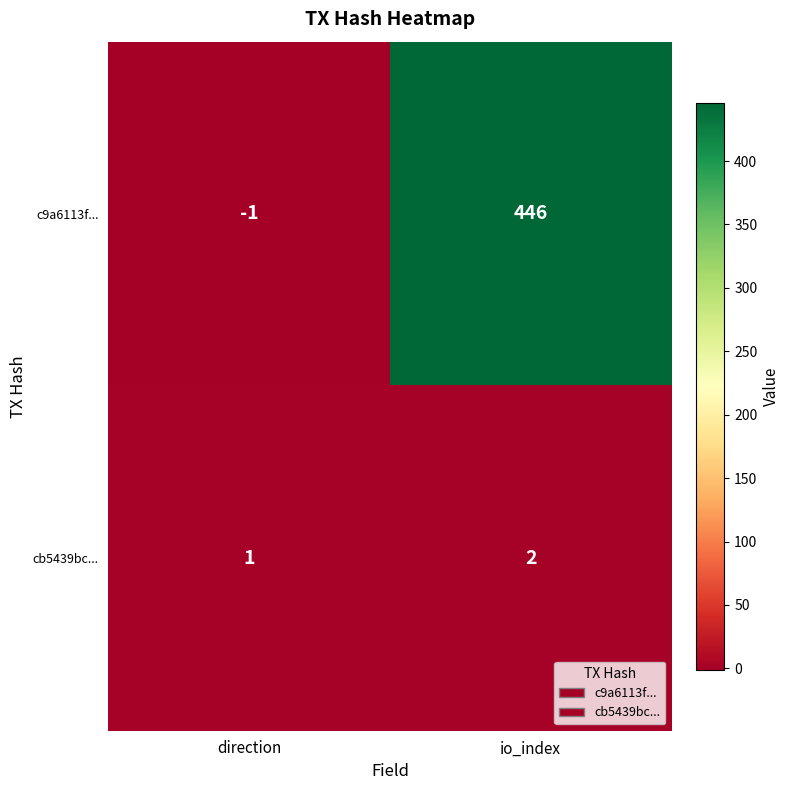

What is the difference between the c9a6113f... values at direction and io_index?

447